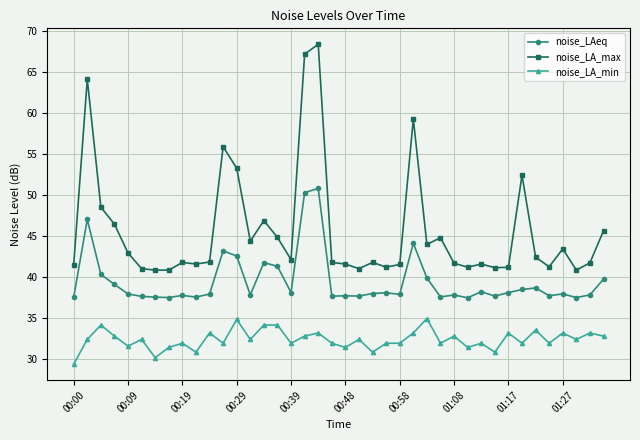

What is the difference between the second highest and minimum values in the noise_LA_max series?

26.3